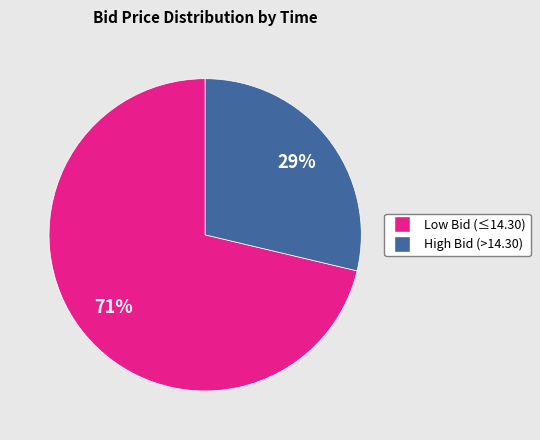

To the nearest percent, what is the average slice percentage?

50%